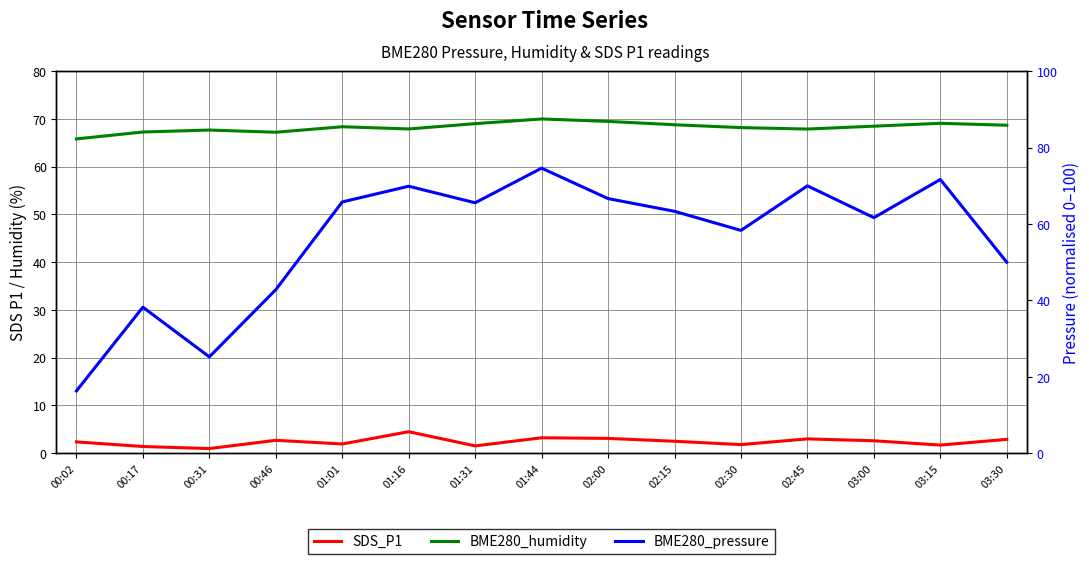

In SDS_P1, how many points are lower than both neighbors (excluding endpoints)?

5